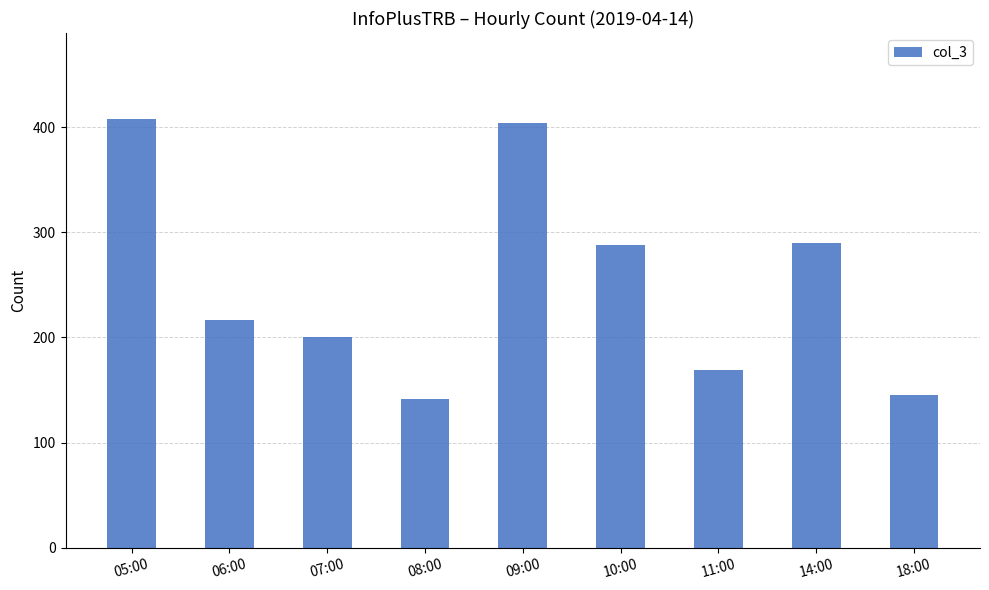

What is the value of the 1st bar from the left?

408